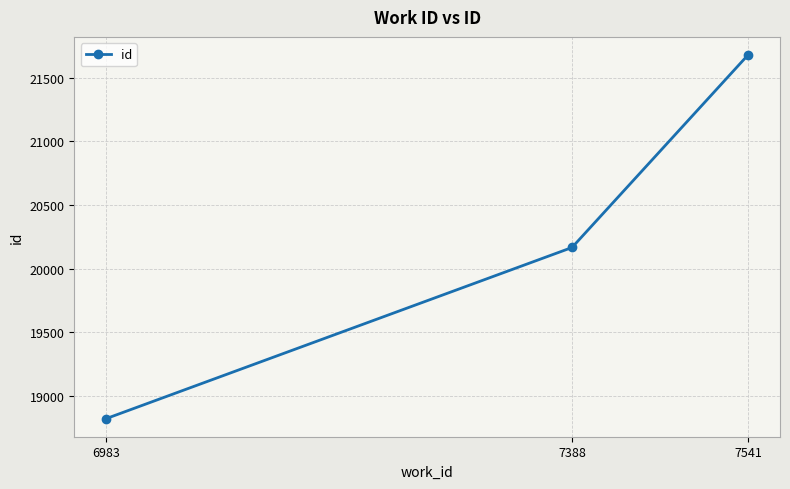

At which label is the value closest to 20250?

7388